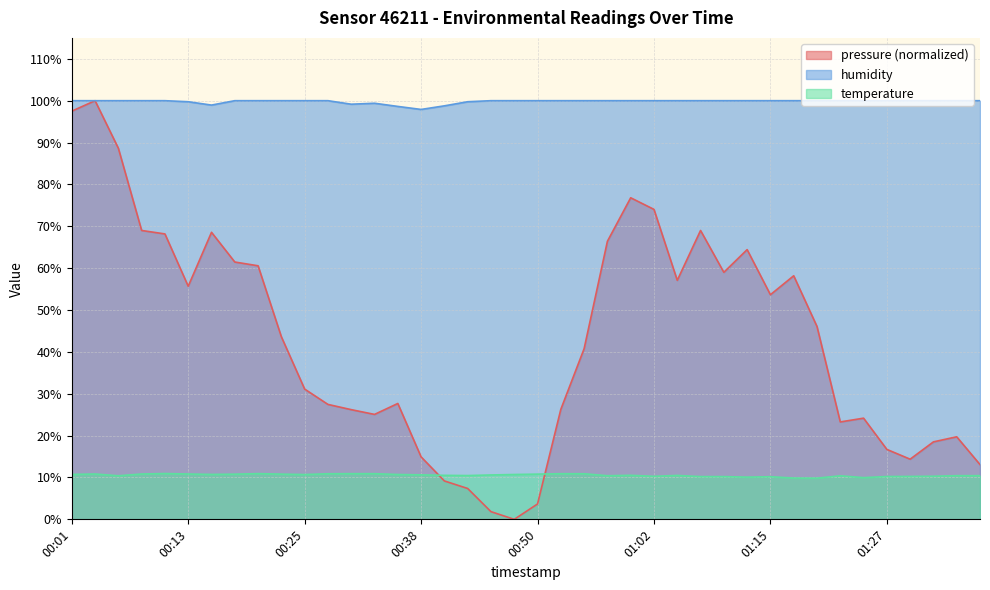

Rank the series at 00:38 from lowest to highest value.

temperature, pressure (normalized), humidity